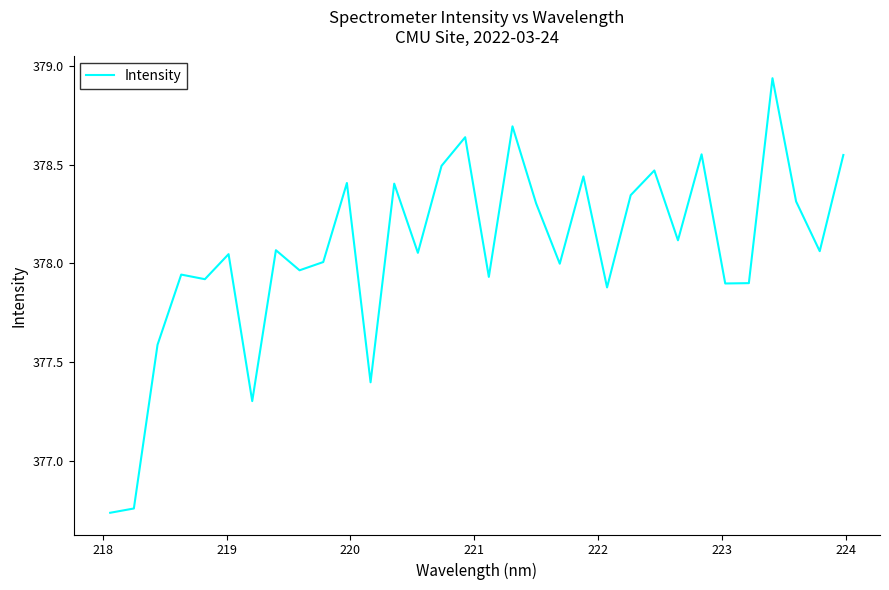

What is the difference between the maximum and minimum values?

2.2